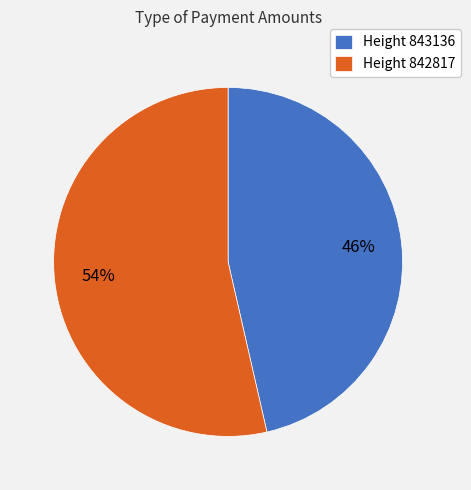

To the nearest percent, what is the average slice percentage?

50%